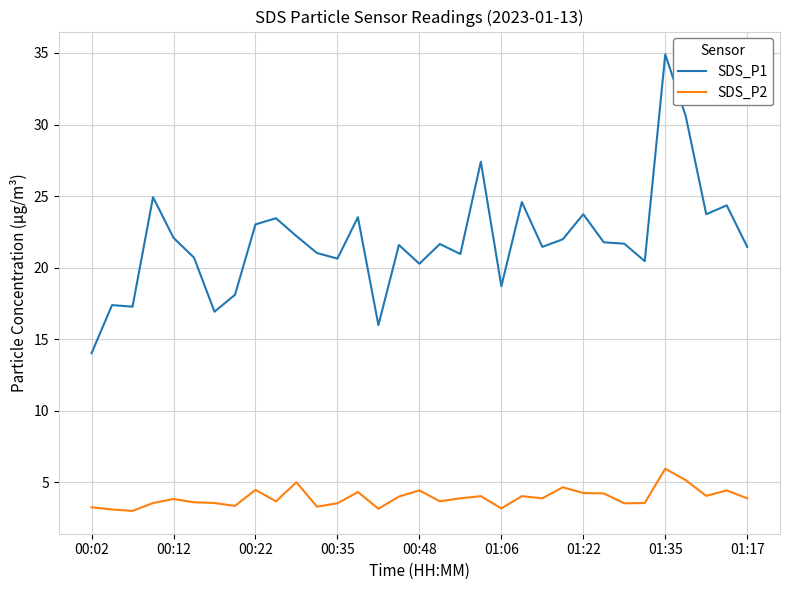

What is the lowest value of the SDS_P2 series?

3.0